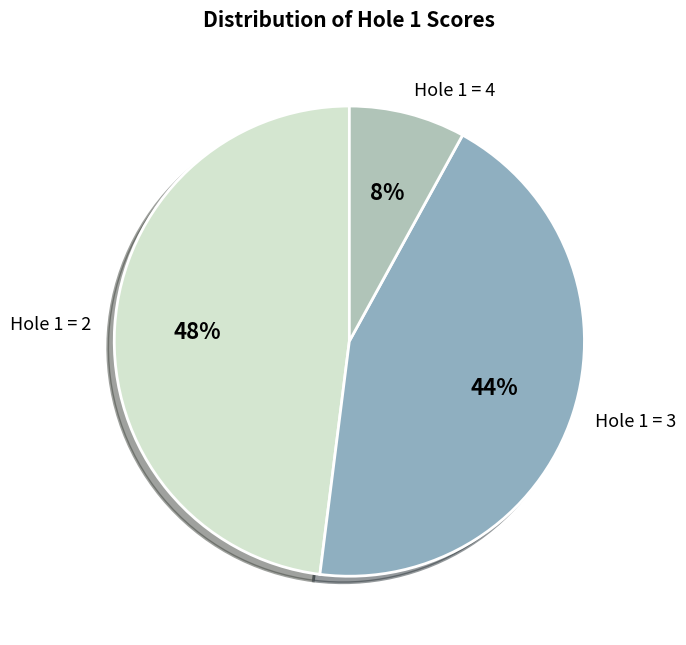

Is there a majority slice in this chart?

No